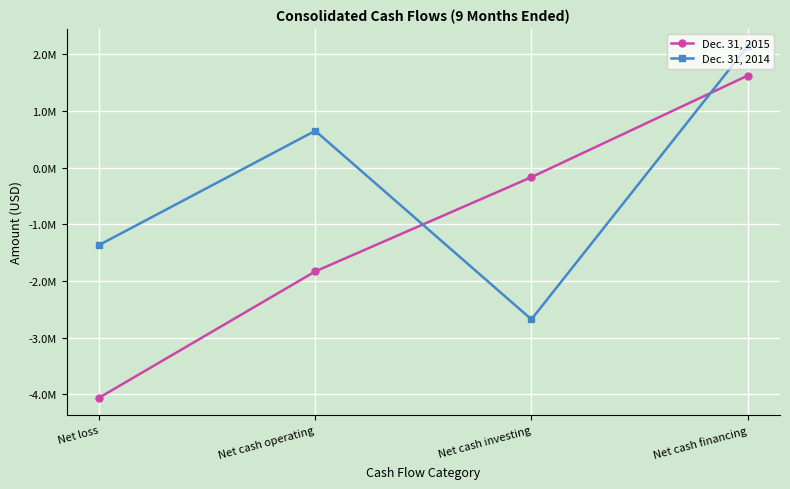

Which series ends up on top after the final intersection of Dec. 31, 2014 and Dec. 31, 2015?

Dec. 31, 2014